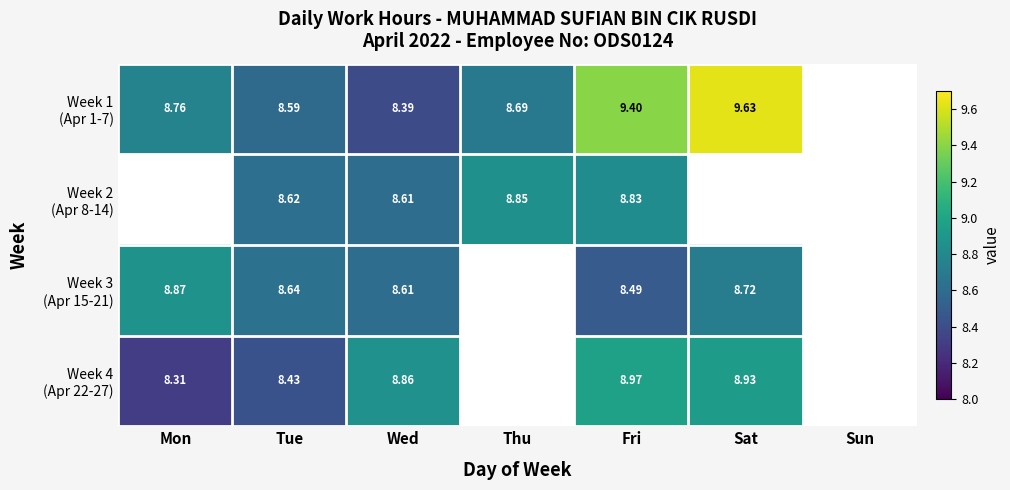

At Fri, list the series in order from largest to smallest.

Week 1 (Apr 1-7), Week 4 (Apr 22-27), Week 2 (Apr 8-14), Week 3 (Apr 15-21)